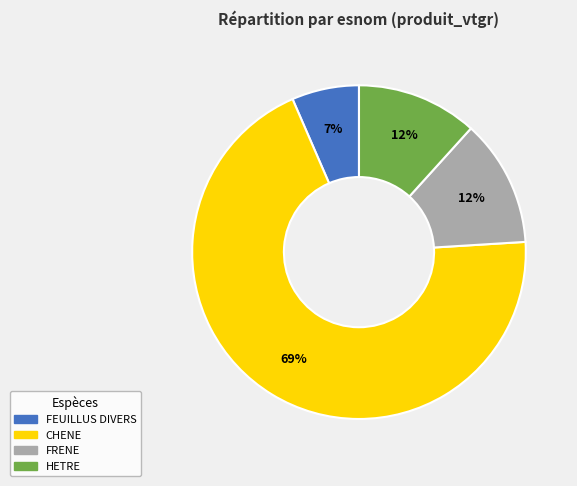

Between FRENE and FEUILLUS DIVERS, which is larger?

FRENE